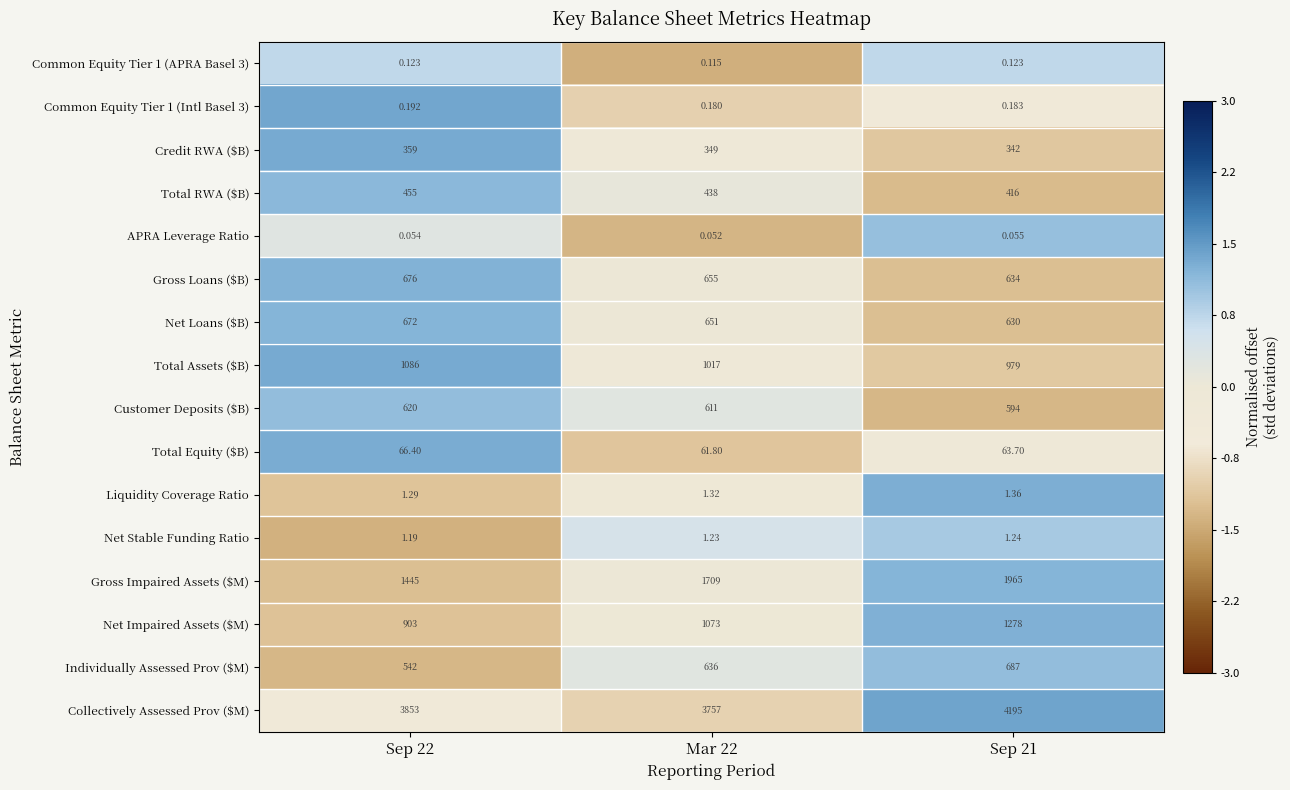

What is the greatest value displayed?

4195.0